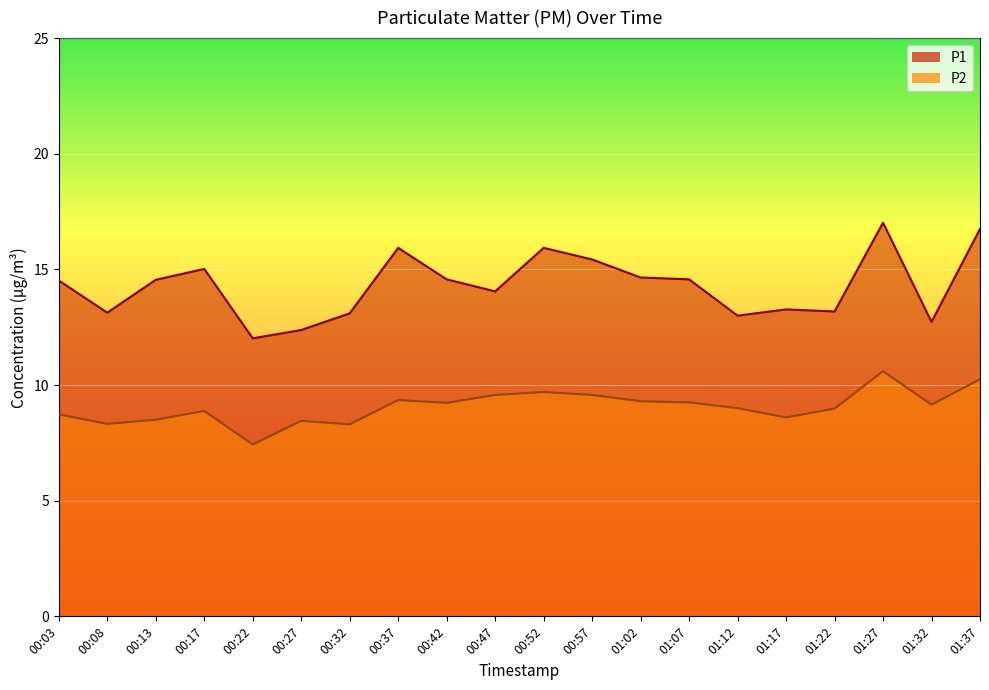

What is the label of the 13th point from the right?

00:37